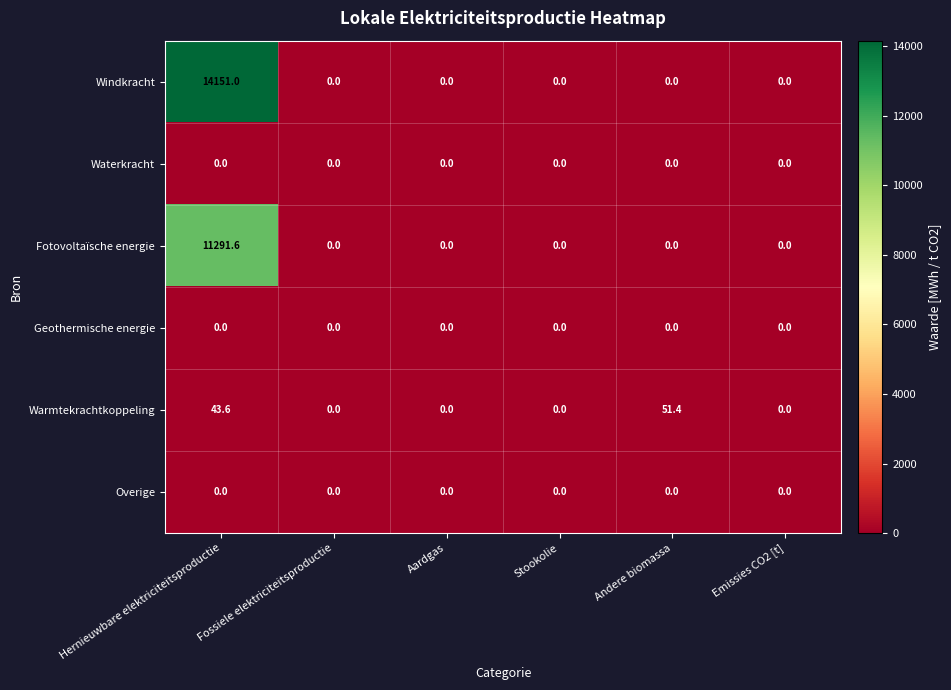

Which series has the largest total across all categories?

Windkracht